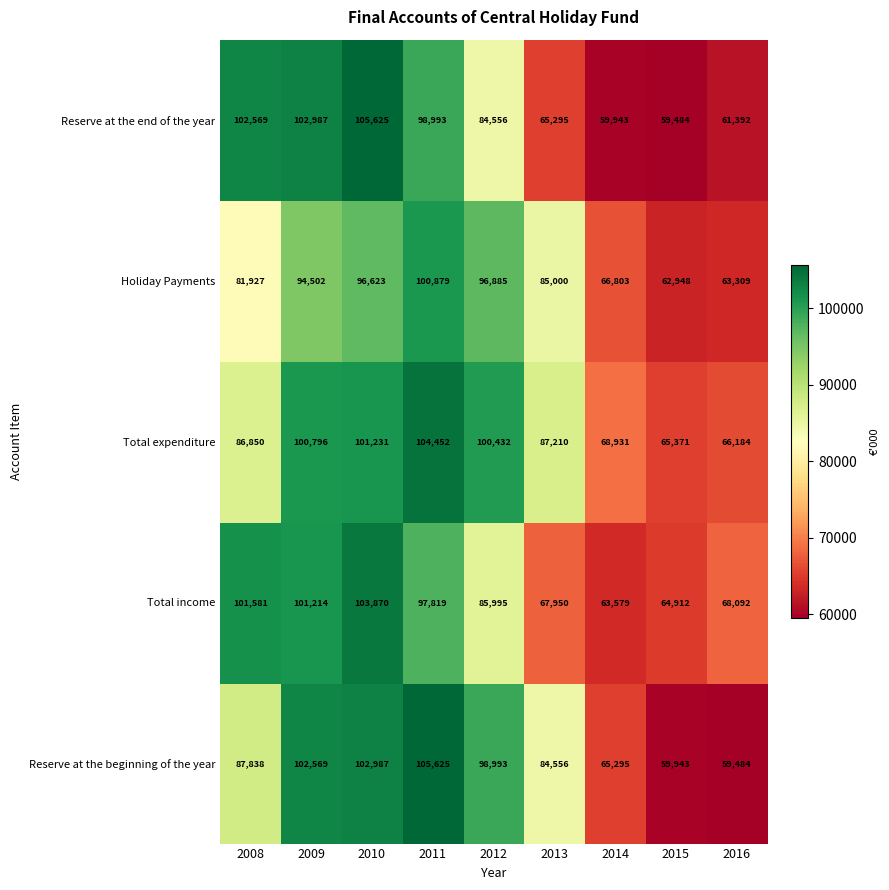

What is the spread (max minus min) of values at 2015?

5887